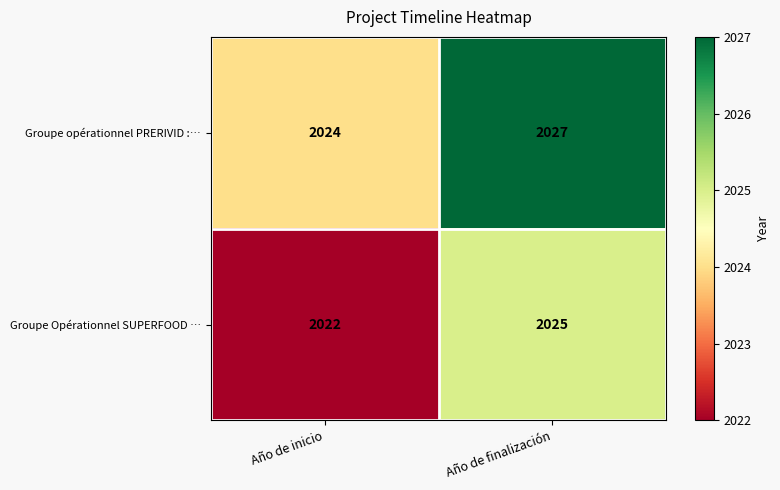

Is it true that Groupe opérationnel PRERIVID :… equals 2024 at Año de inicio?

True